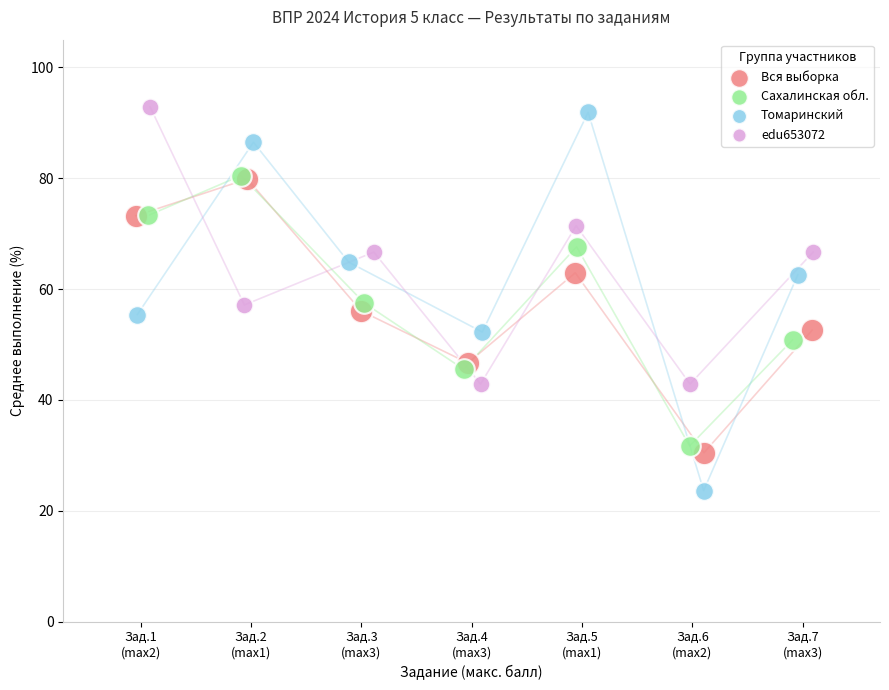

Which series has the largest Y range (max minus min)?

Томаринский